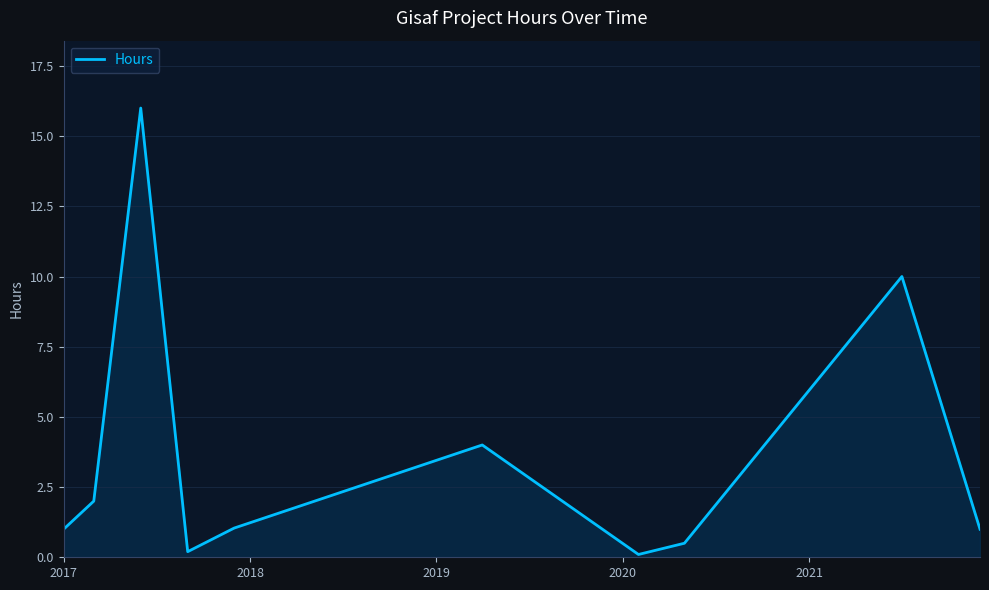

What is the greatest value displayed?

16.0